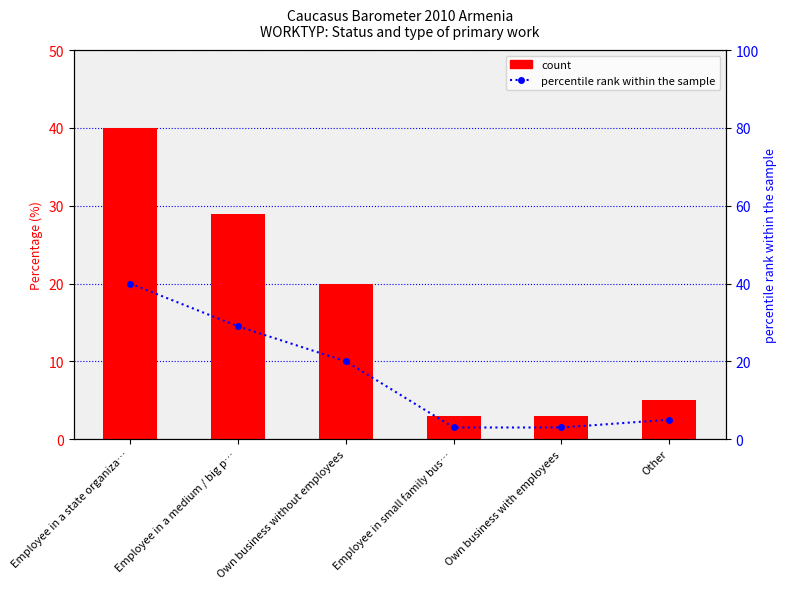

Between Own business without employees and Employee in small family bus…, which is larger?

Own business without employees